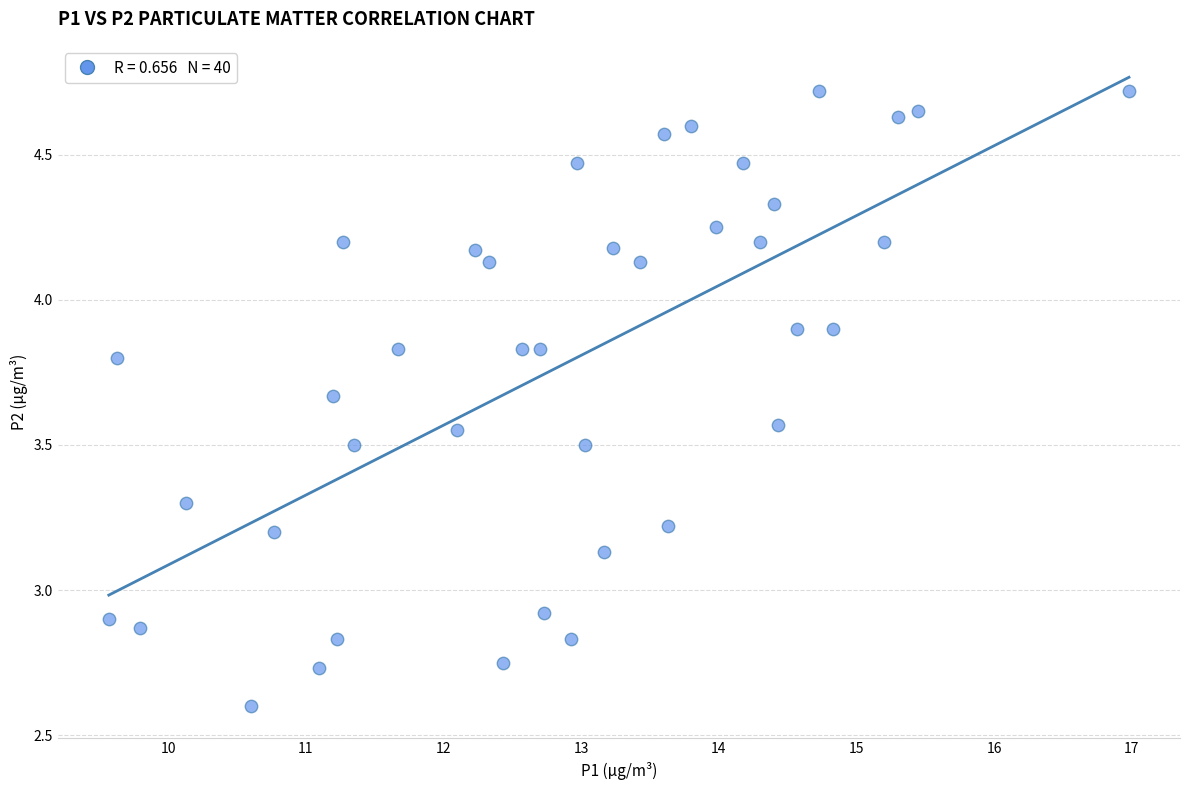

What is the range of Y values (max minus min)?

2.1